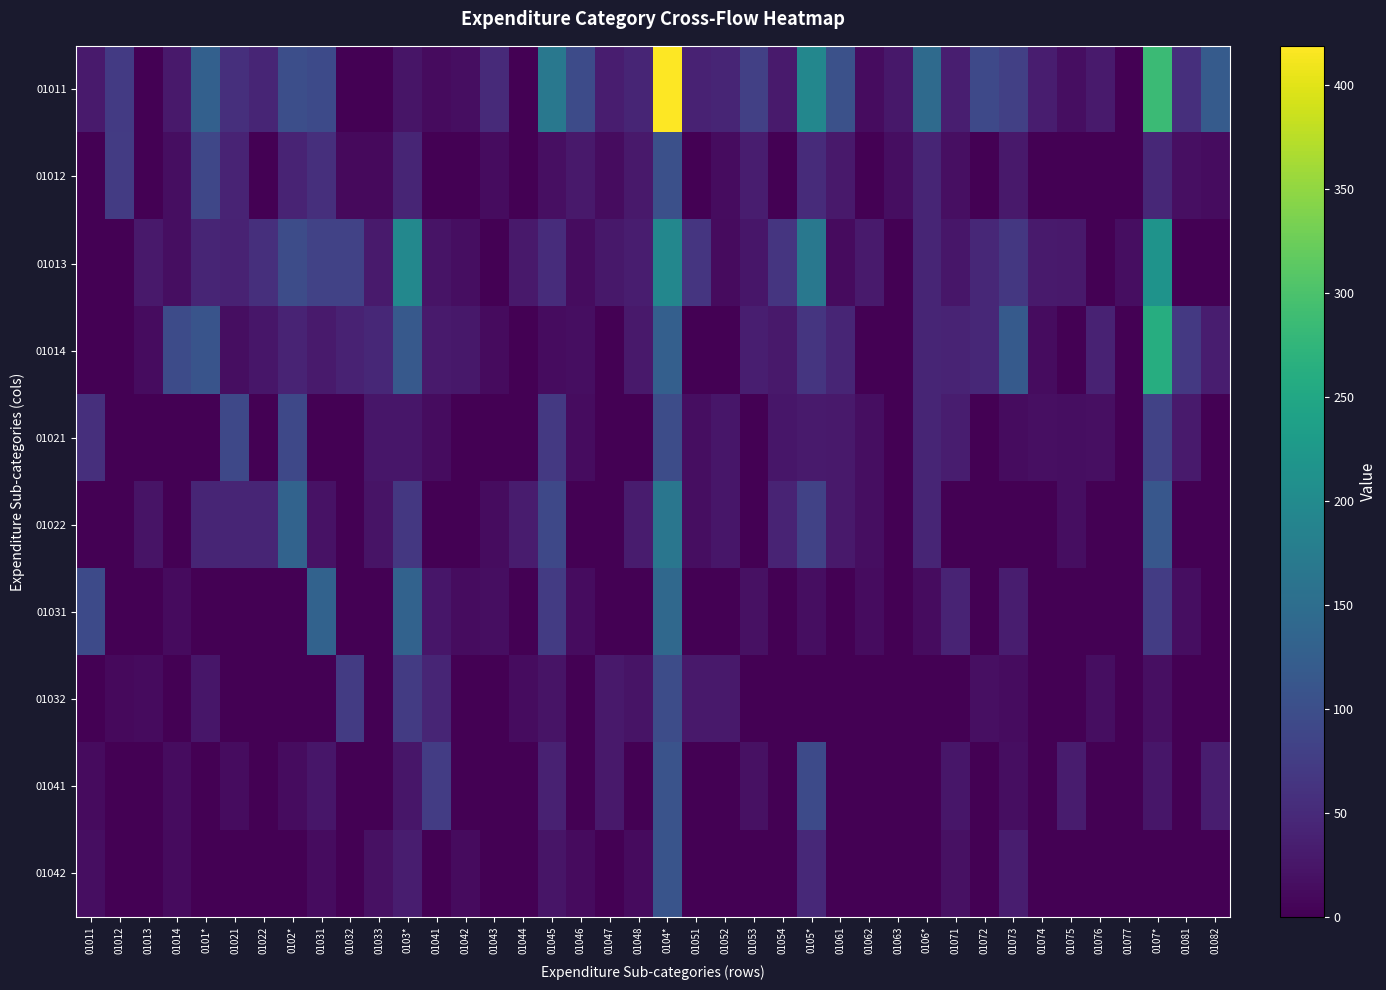

At which category is the sum across all series the highest?

0104*